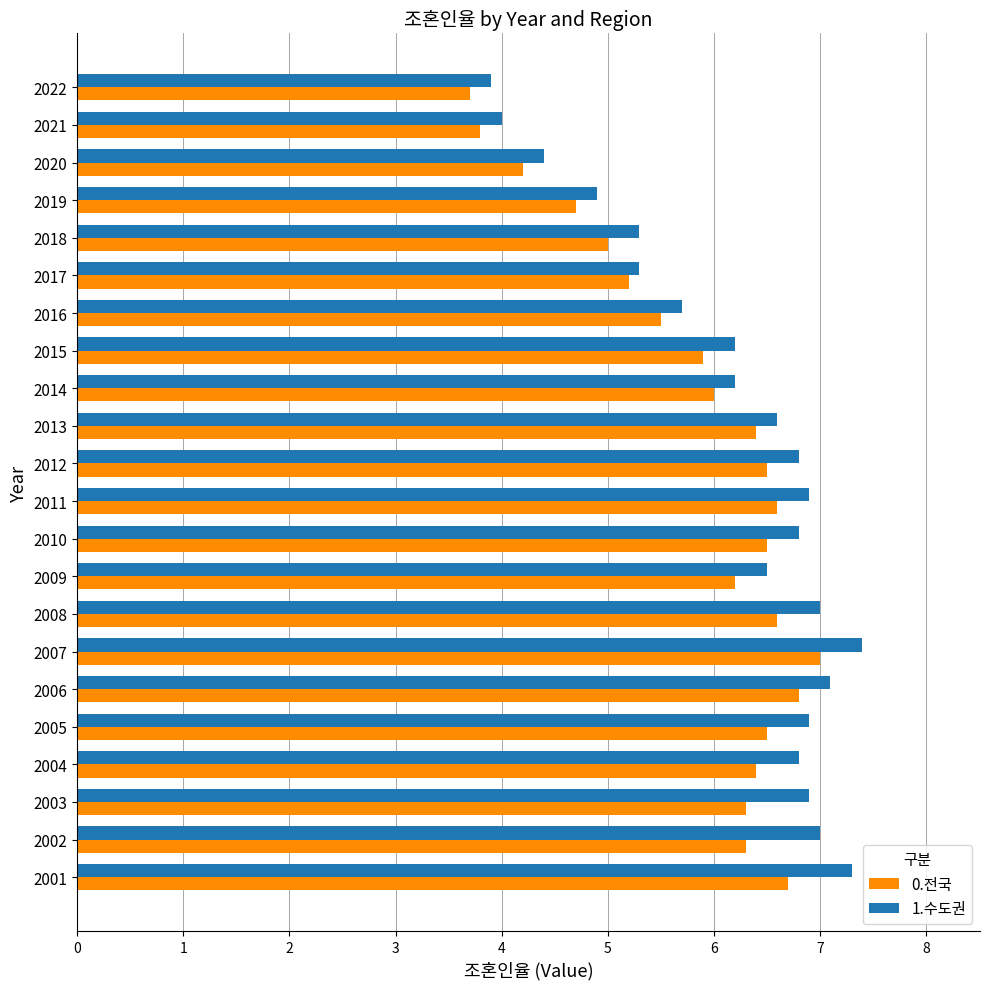

What is the sum of the 1.수도권 values at 2004 and 2007?

14.2